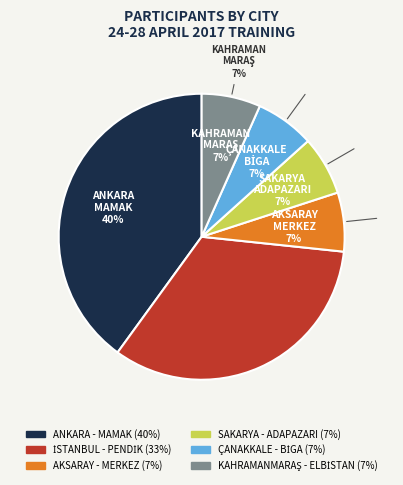

To the nearest percent, what is the average slice percentage?

17%